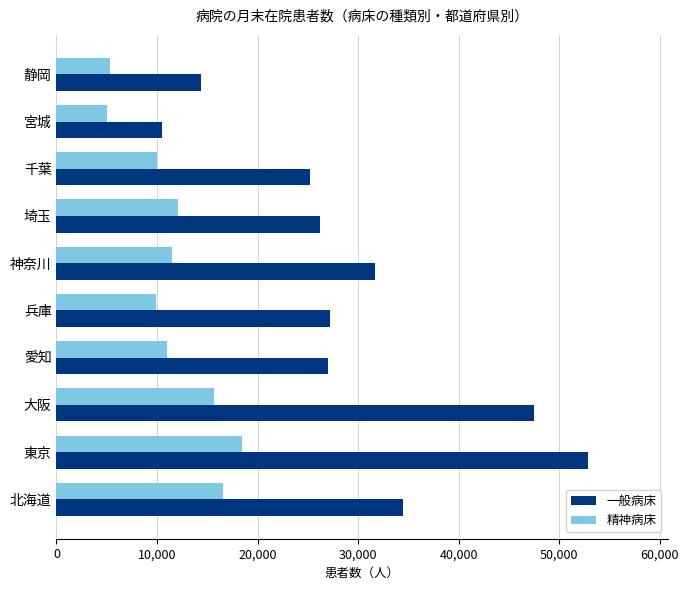

What is the sum of all 一般病床 values?

296938